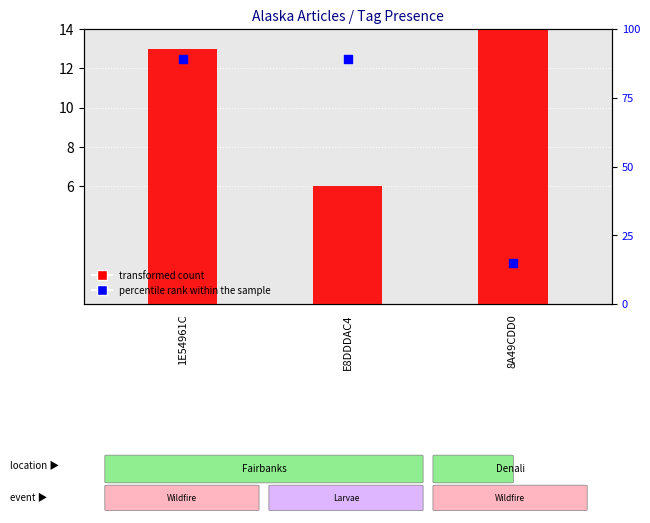

Which series contains the highest Y value?

percentile rank within the sample